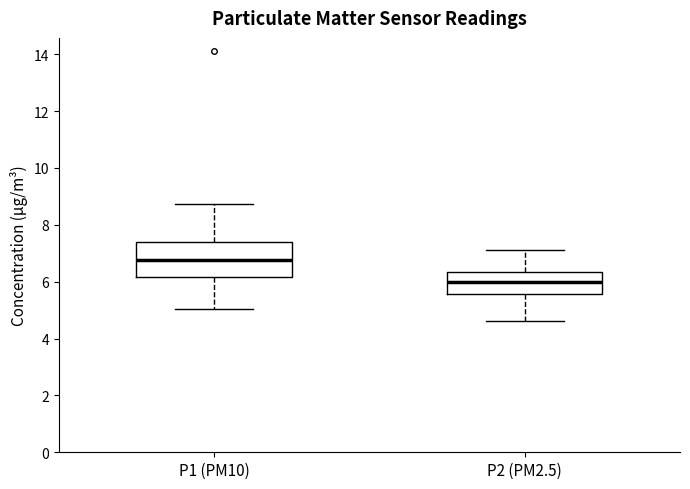

Where does the lower whisker of the box for P2 (PM2.5) end on the y-axis? The values are not printed on the chart, so give them approximately, as read against the axis.

4.6